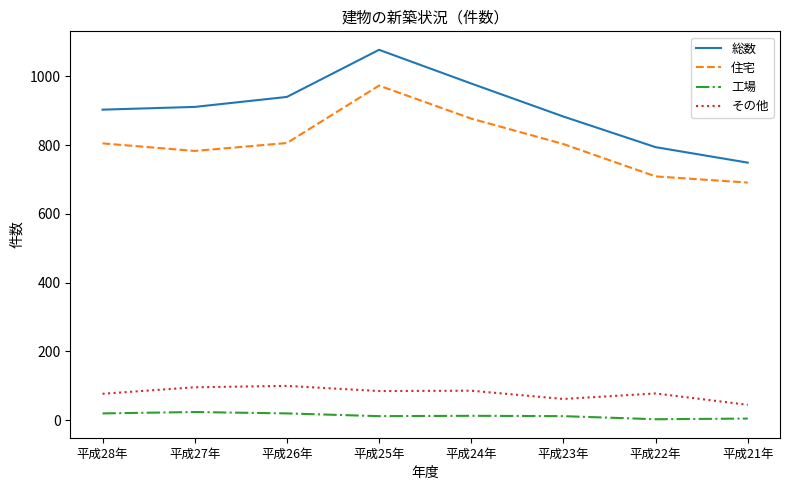

Is it true that その他 equals 62 at 平成23年?

True